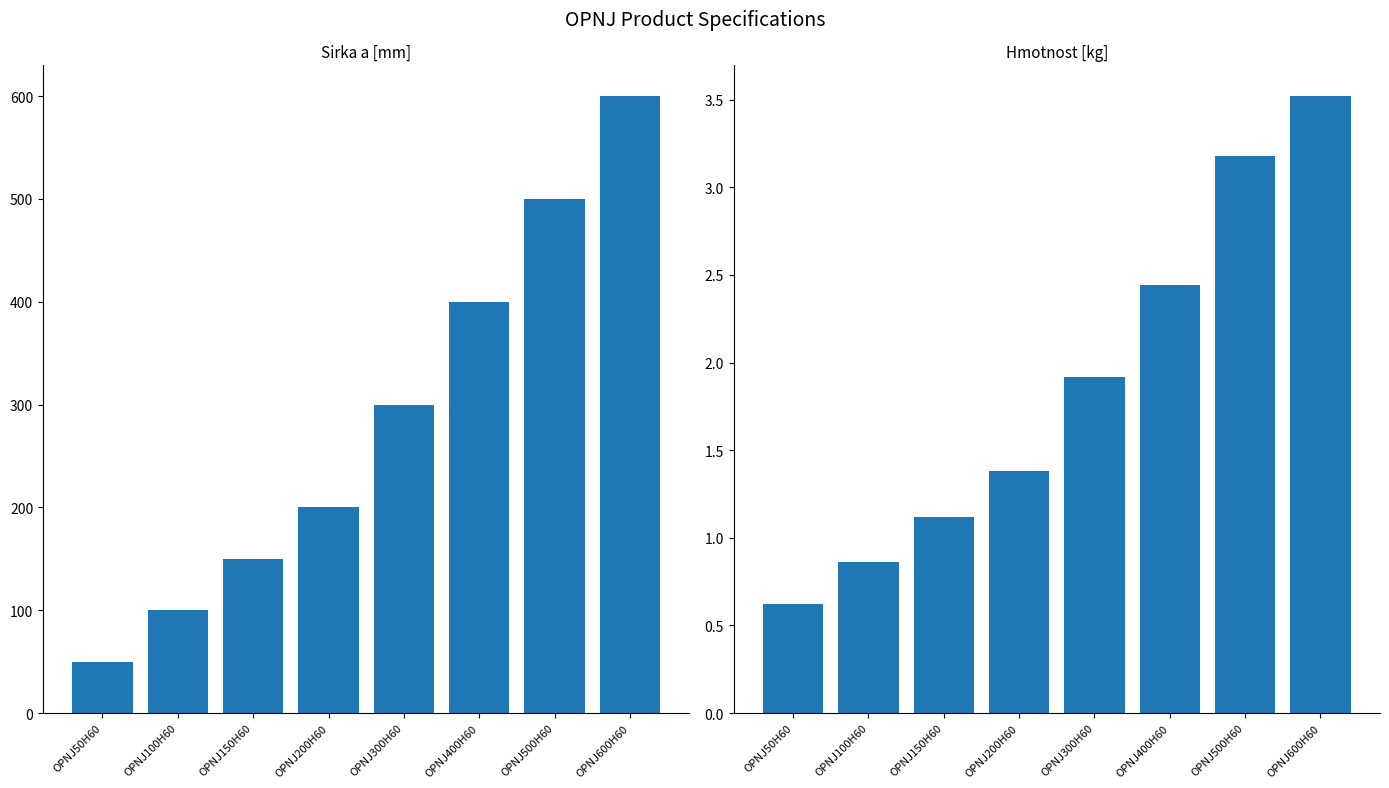

What is the average value of the Hmotnost [kg] series?

1.9